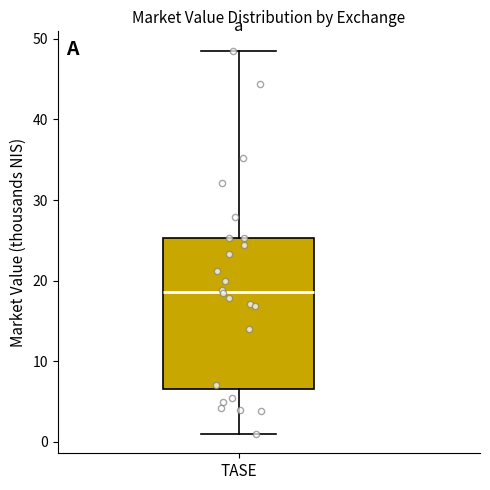

Read this box plot against the y-axis: the position of the median line, the range covered by the box, and the ends of both whiskers. The values are not printed on the chart, so give them approximately, as read against the axis.

median 19, box 7 to 25, whiskers 1 to 49